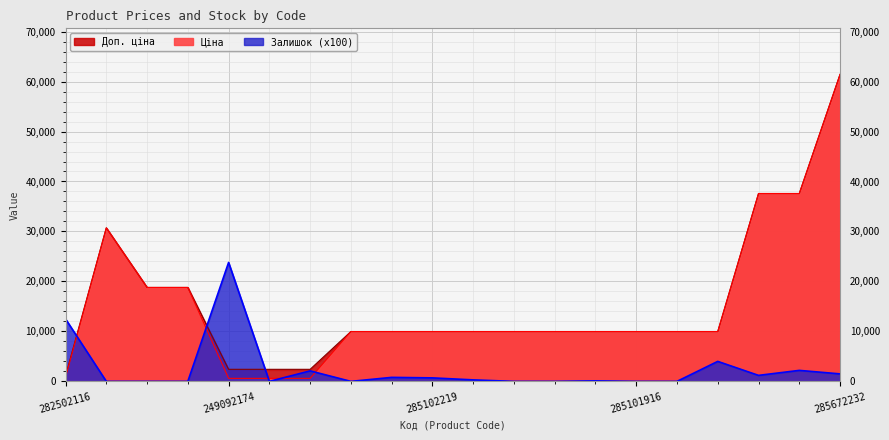

In Ціна, how many points are higher than both neighbors (excluding endpoints)?

1